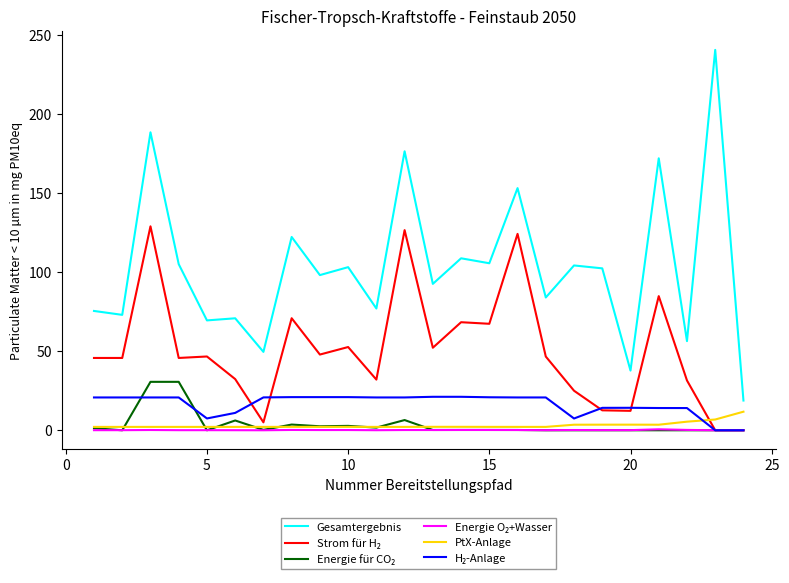

What is the greatest value displayed?

240.7